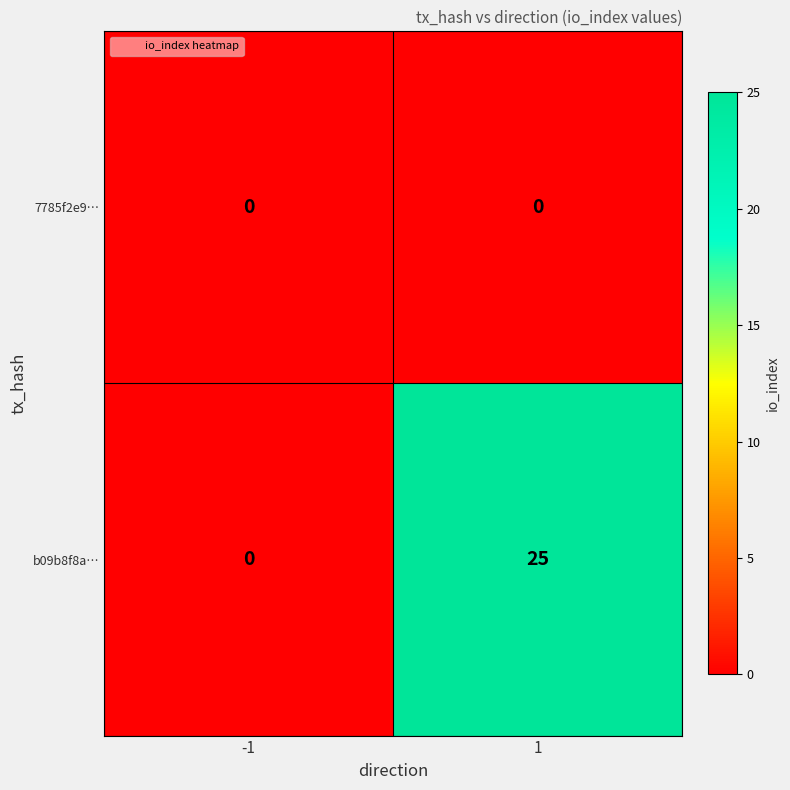

Is it true that 7785f2e9… equals 0 at -1?

True